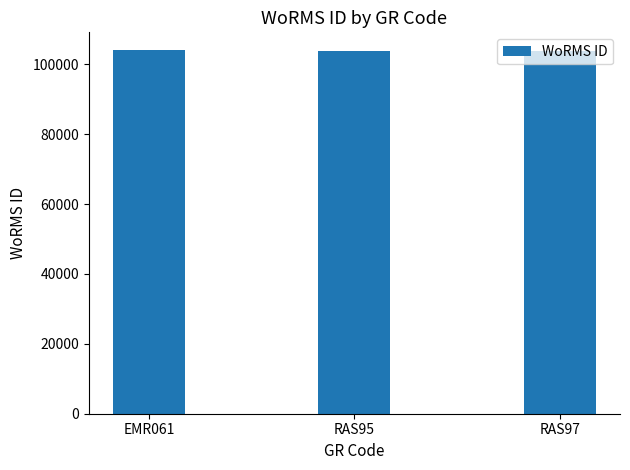

The chart shows a value of 146349 at RAS95. True or false?

False